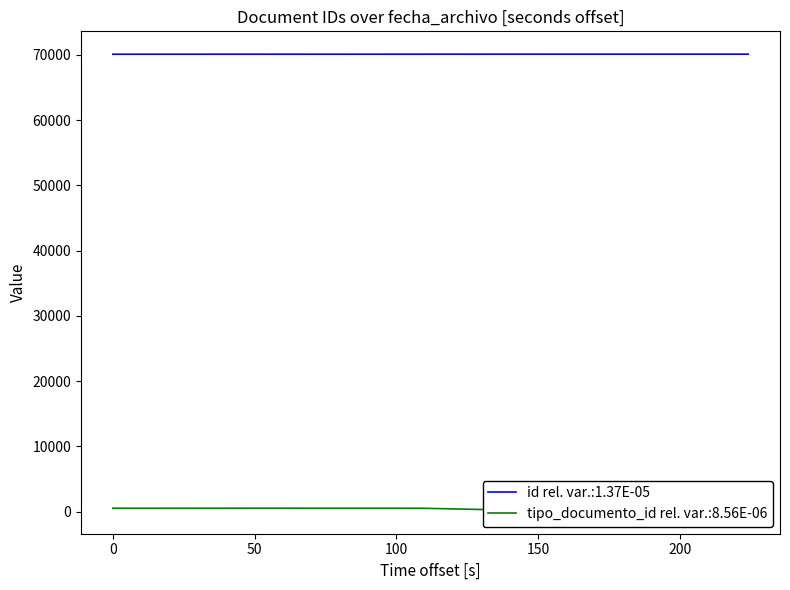

What is the minimum value for id rel. var.:1.37E-05?

70105